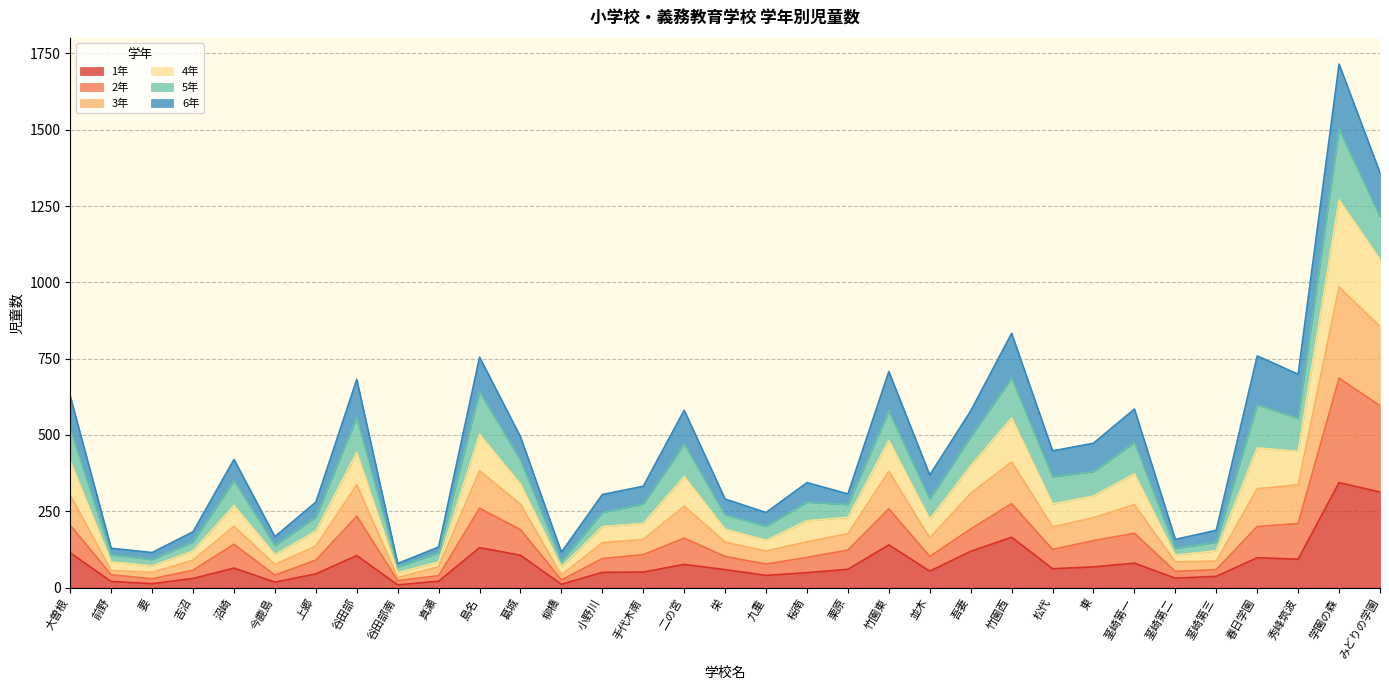

The 3年 series shows 344 at 秀峰筑波. True or false?

False